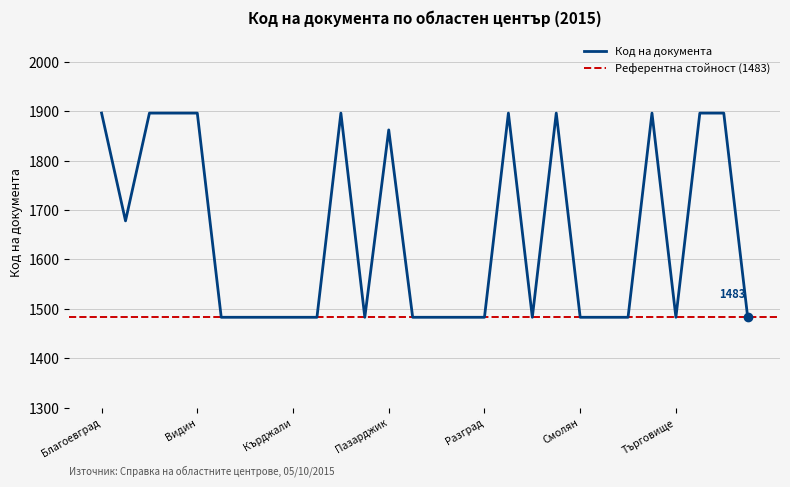

What value does the data have at Русе, to the nearest 5?

1895